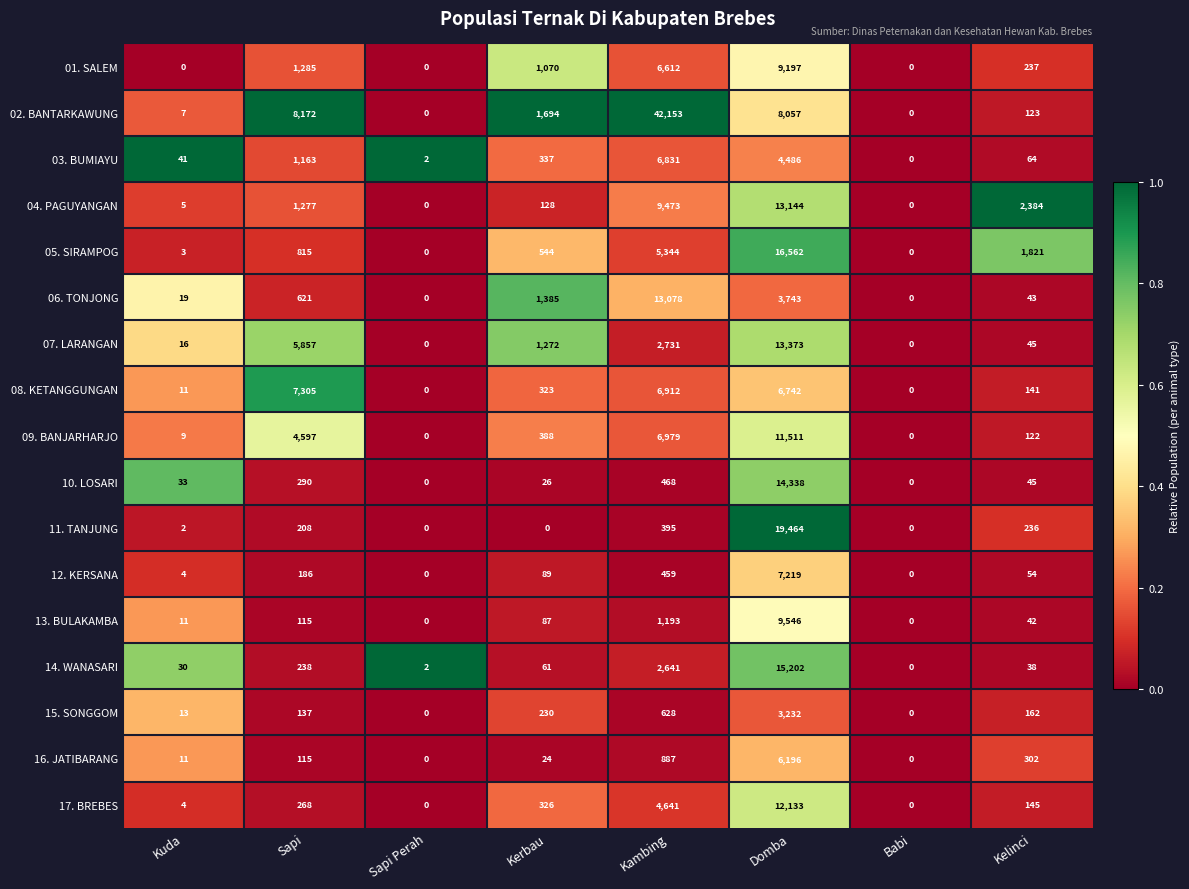

What is the total value across all series at Kelinci?

6004